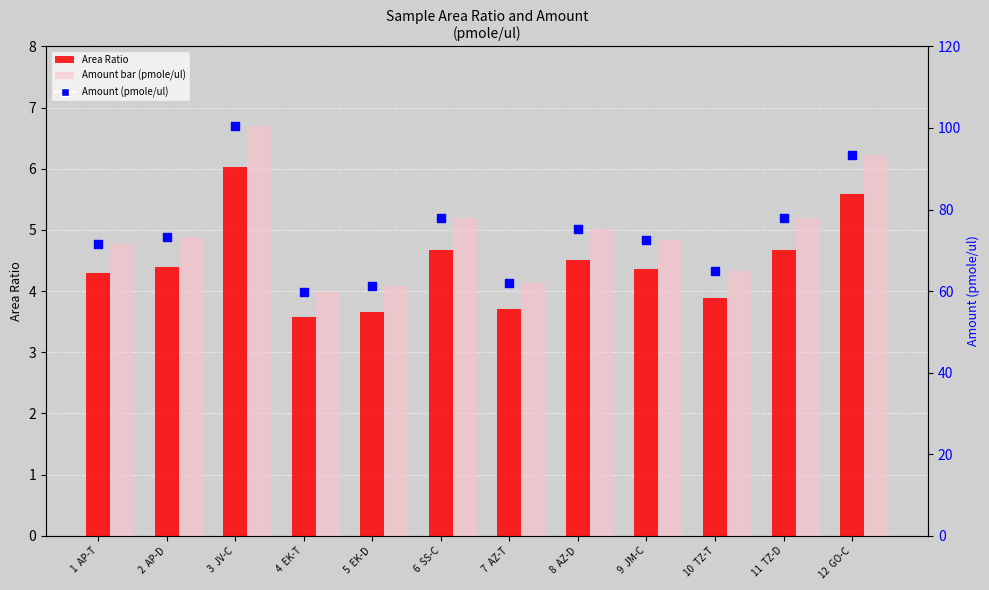

At which category is the sum across all series the highest?

3  JV-C